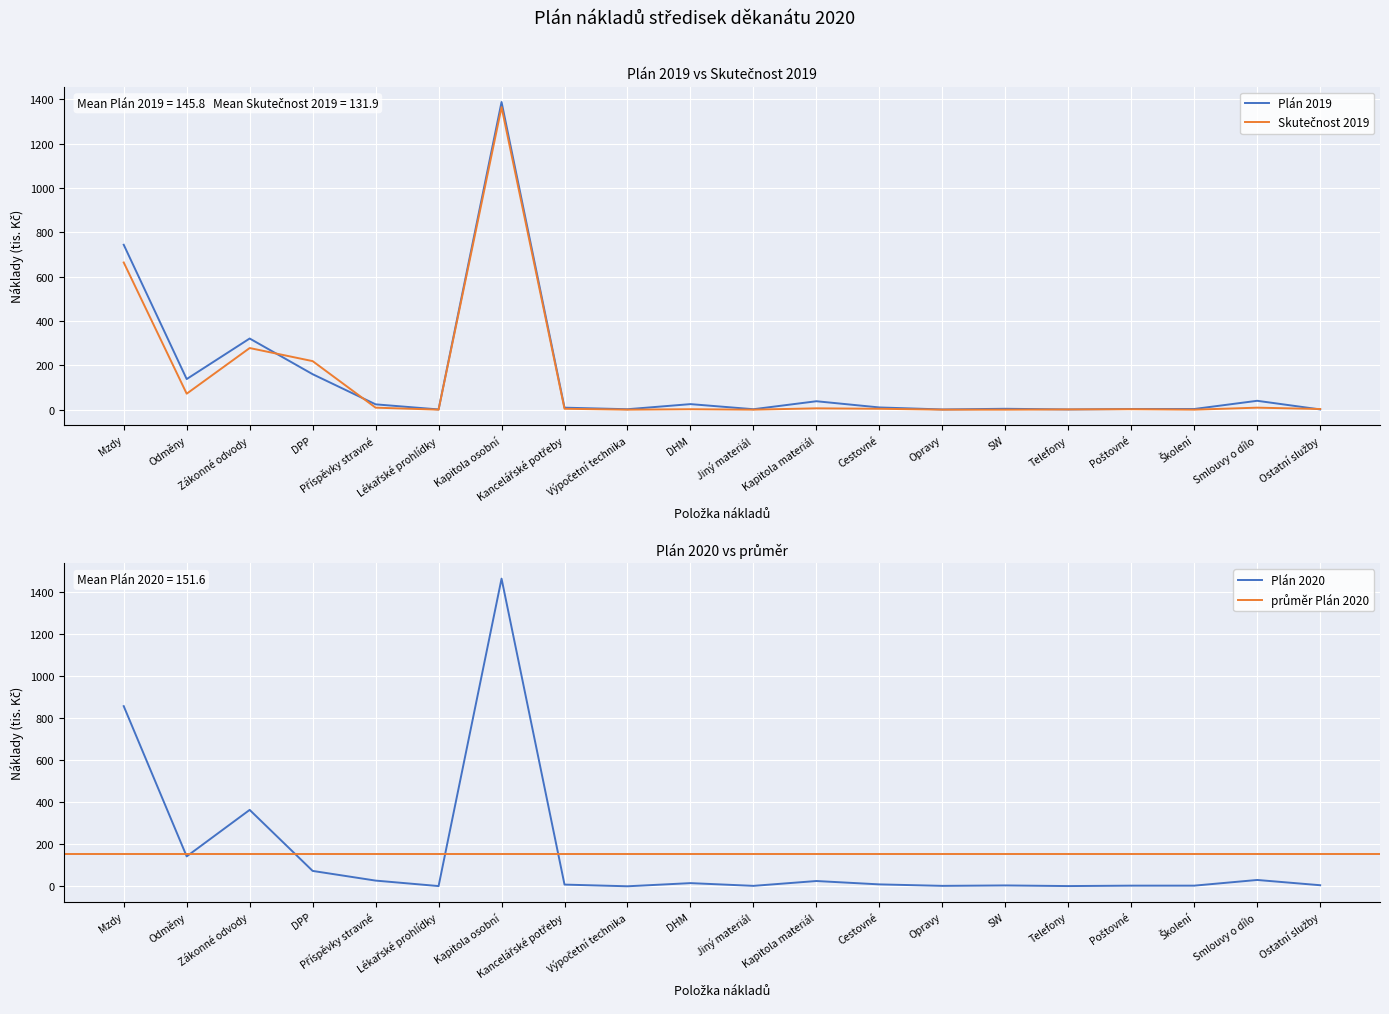

Between which two adjacent categories do Plán 2020 and Skutečnost 2019 first intersect?

Zákonné odvody and DPP